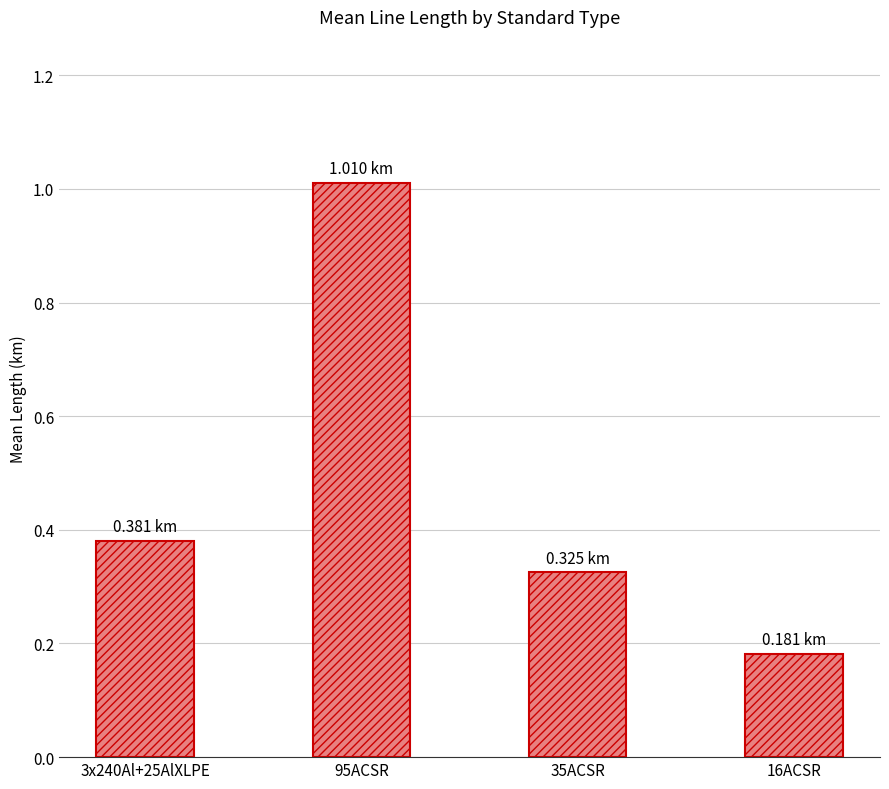

Which has a higher value, 16ACSR or 95ACSR?

95ACSR